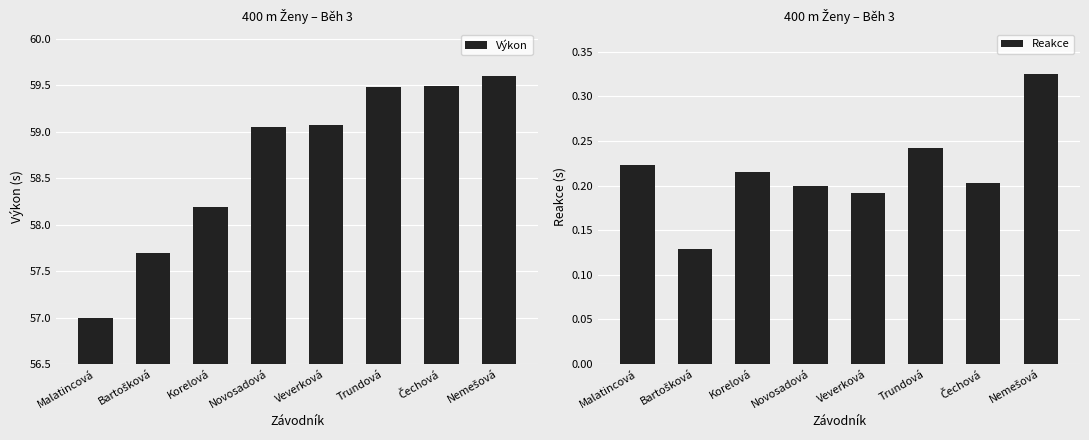

What is the minimum value for Reakce?

0.1